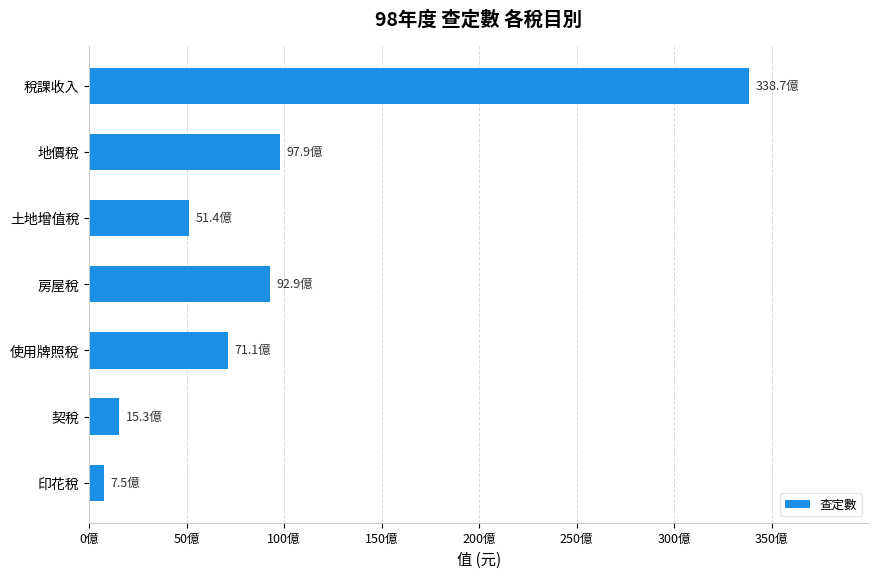

Which category has the highest value across all series?

稅課收入